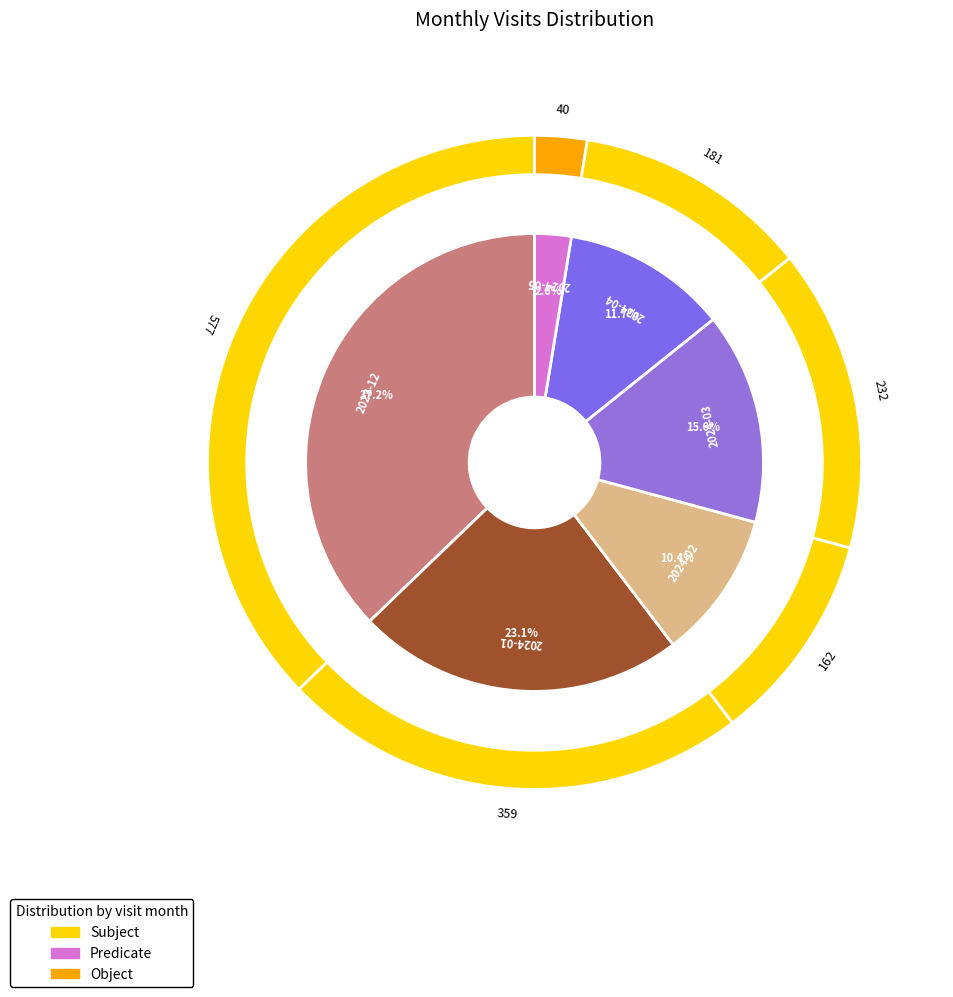

Which category has the smallest portion of the pie?

2024-05